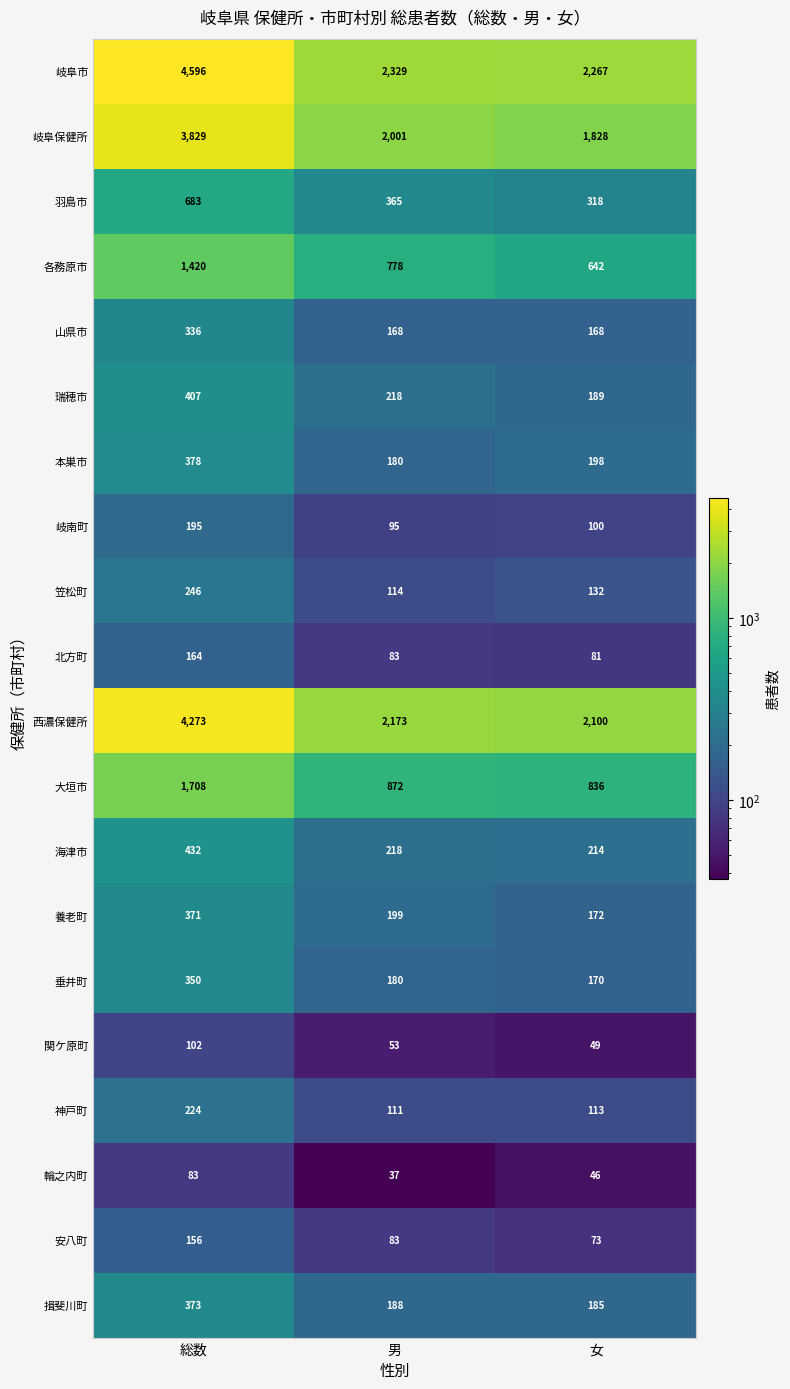

List the labels in order of 西濃保健所 value, largest first.

総数, 男, 女